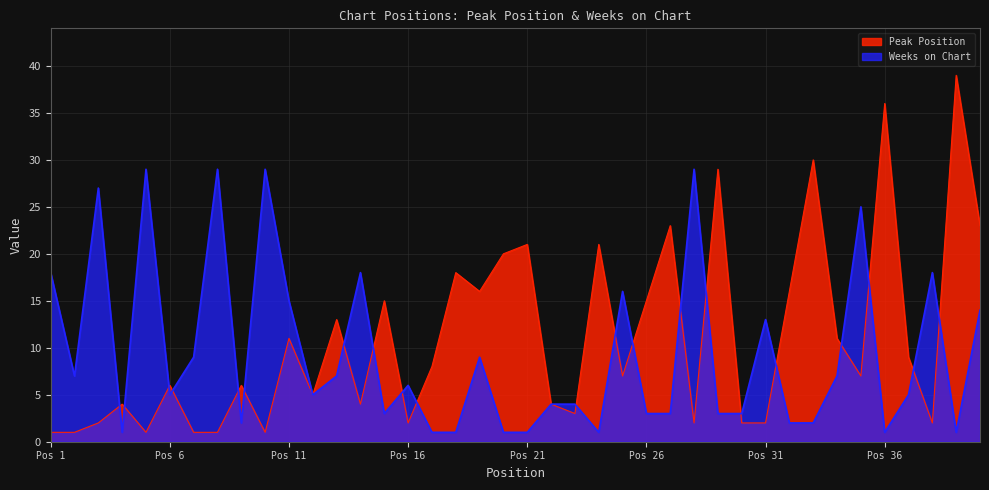

True or false: Peak Position and Weeks on Chart cross at least once.

True